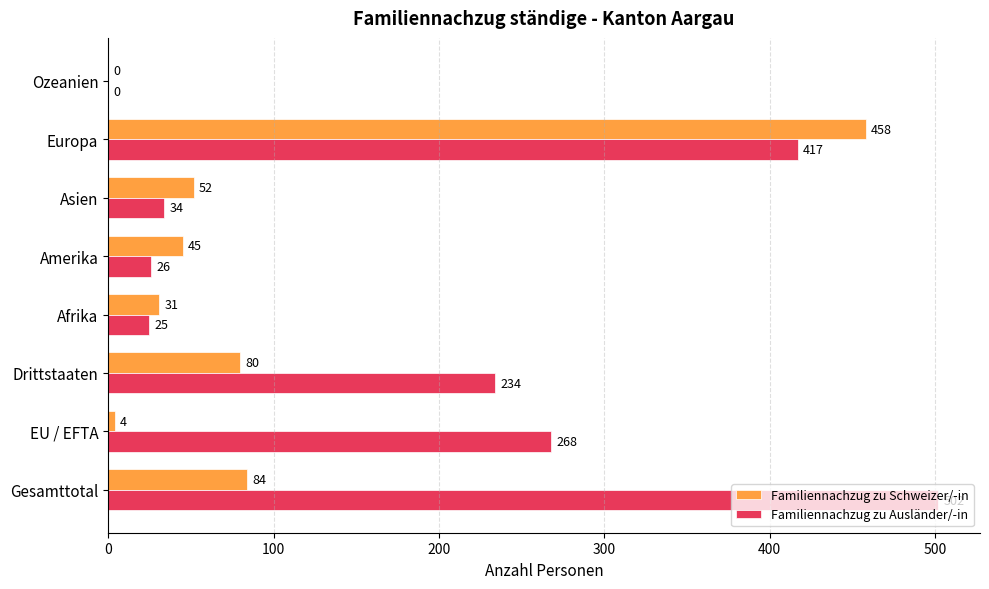

What is the sum of the Familiennachzug zu Ausländer/-in values at Asien and Gesamttotal?

536